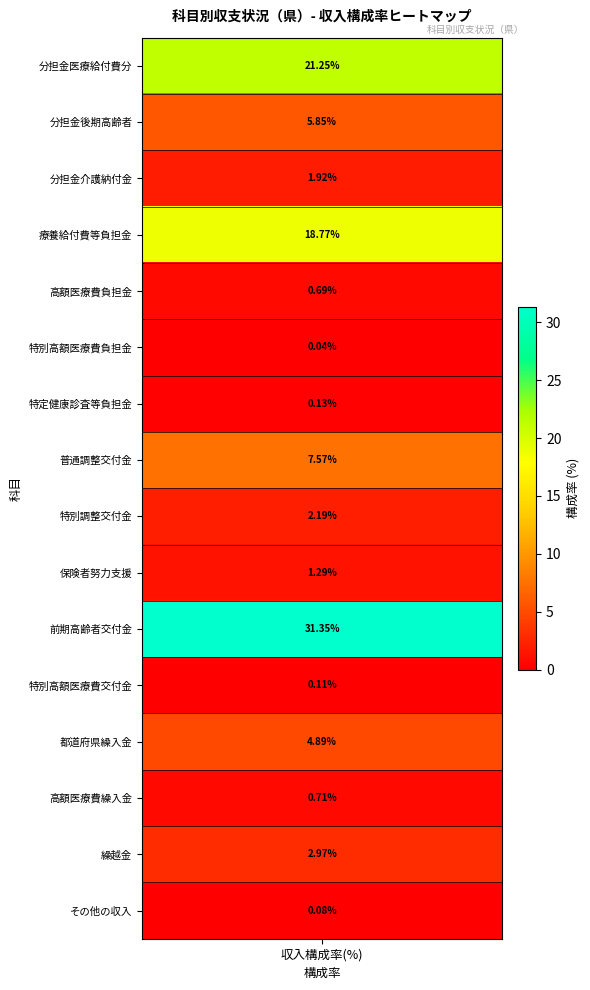

Where does the data first go above 2?

分担金及び負担金_医療給付費分